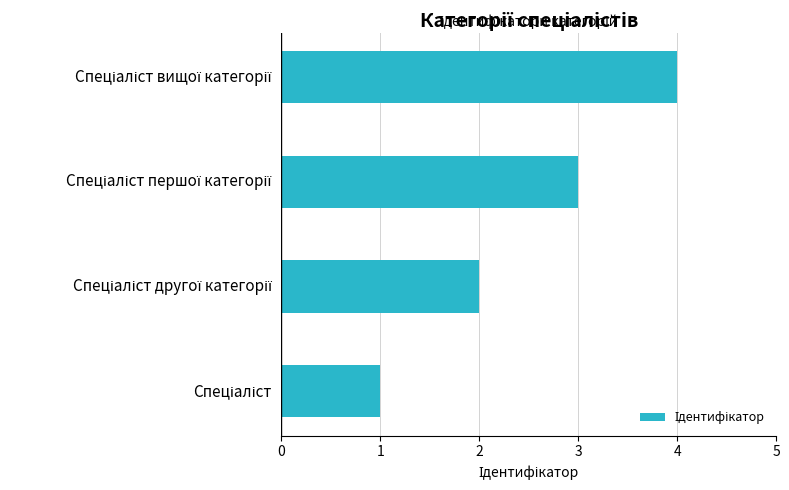

What is the maximum value shown in the chart?

4